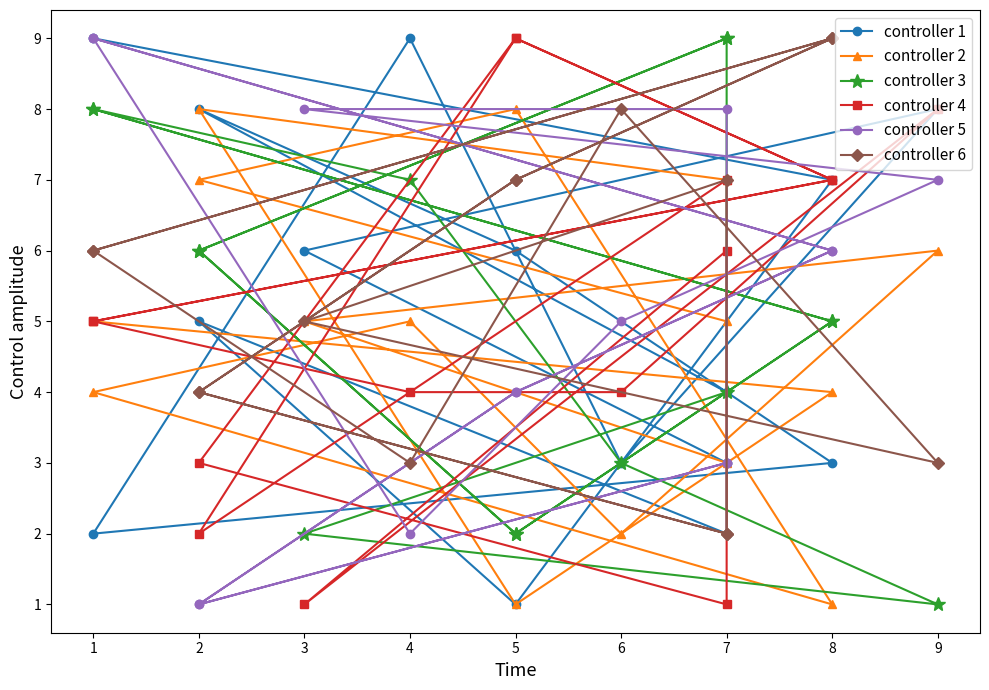

Reading left to right, what are all the values shown in this chart?

controller 1: 4	8	6	3	2	9	3	8	6	3	2	5	1	7	9
controller 2: 5	7	8	1	4	5	2	6	5	3	7	8	1	4	5
controller 3: 9	6	2	5	8	7	3	1	2	4	9	6	2	5	8
controller 4: 7	2	9	7	5	4	4	8	1	6	1	3	9	7	5
controller 5: 3	1	4	6	9	2	5	7	8	8	3	1	4	6	9
controller 6: 2	4	7	9	6	3	8	3	5	7	2	4	7	9	6